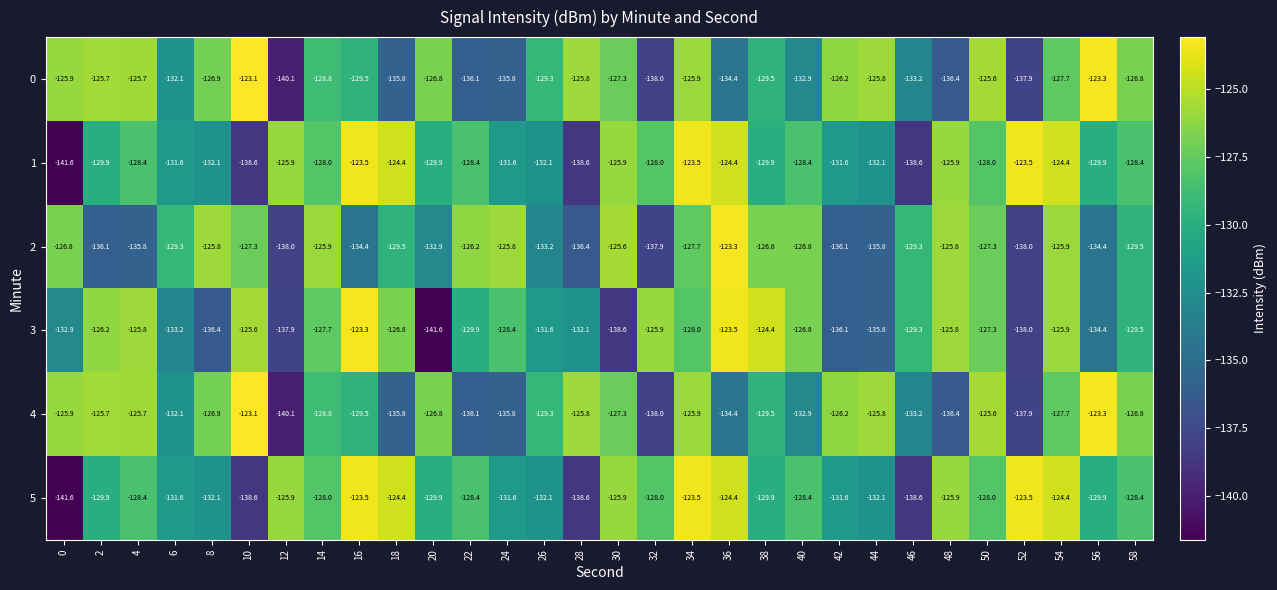

Is it true that 2 equals -126.8 at 38?

True